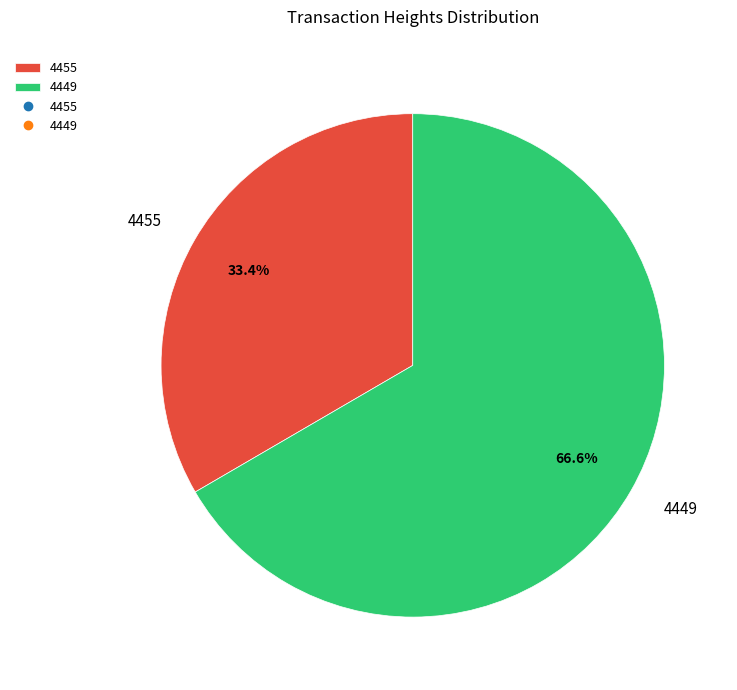

What percentage is the 4455 slice, to the nearest percent?

33%